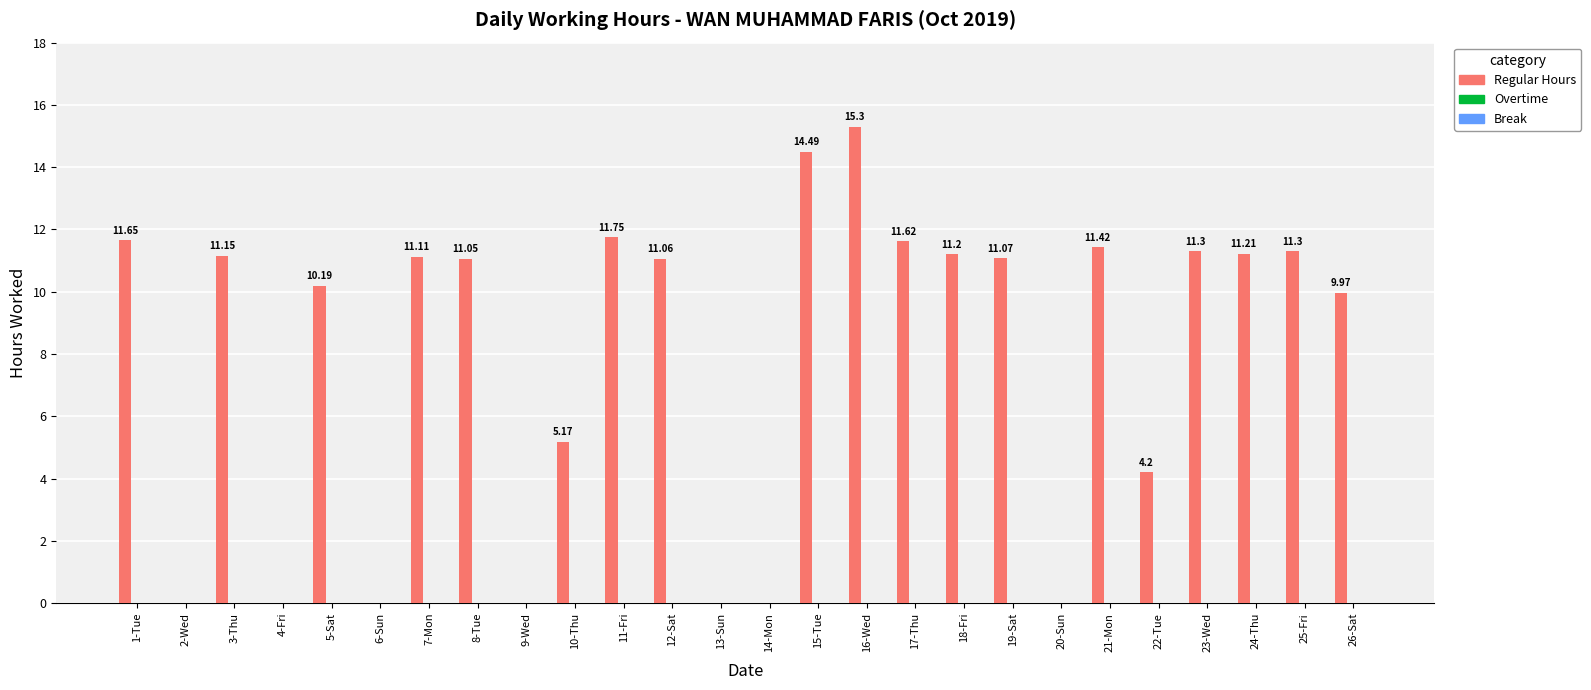

What is the sum of all values?

206.2